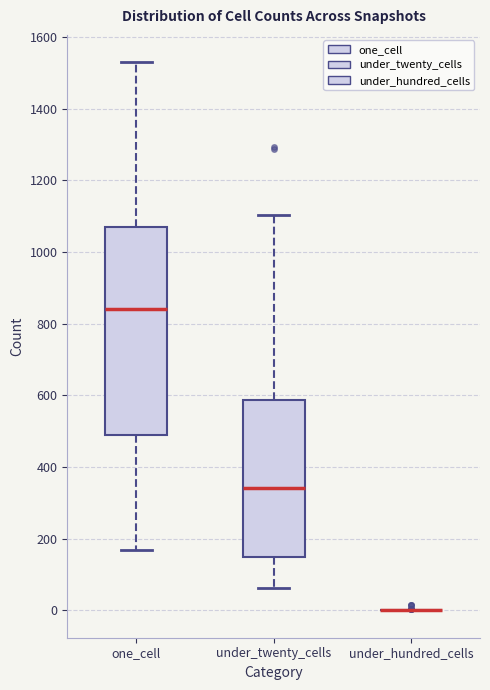

Which box is the tallest, from its lower edge to its upper edge?

one_cell